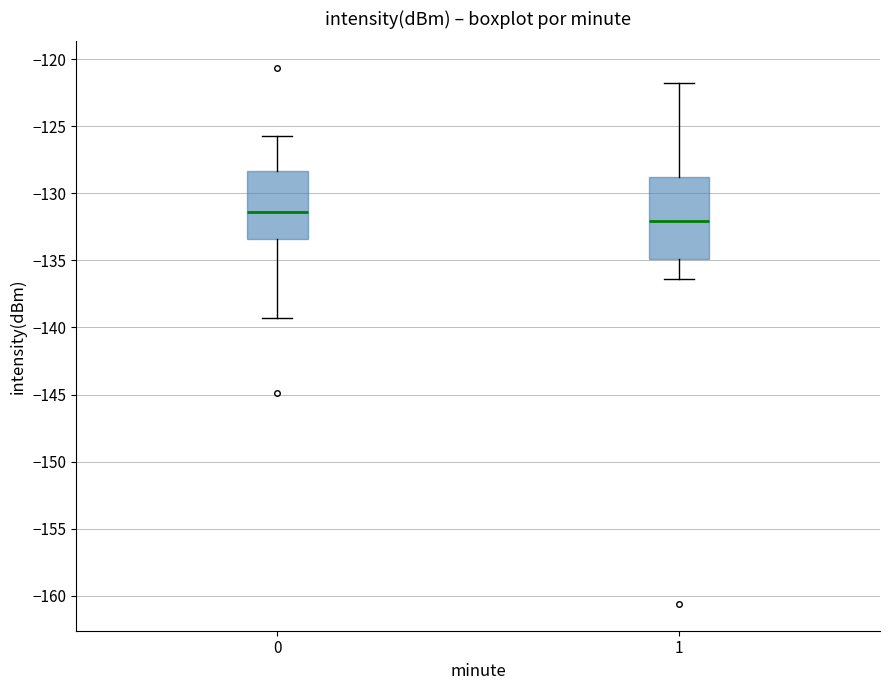

Which box is the tallest, from its lower edge to its upper edge?

1